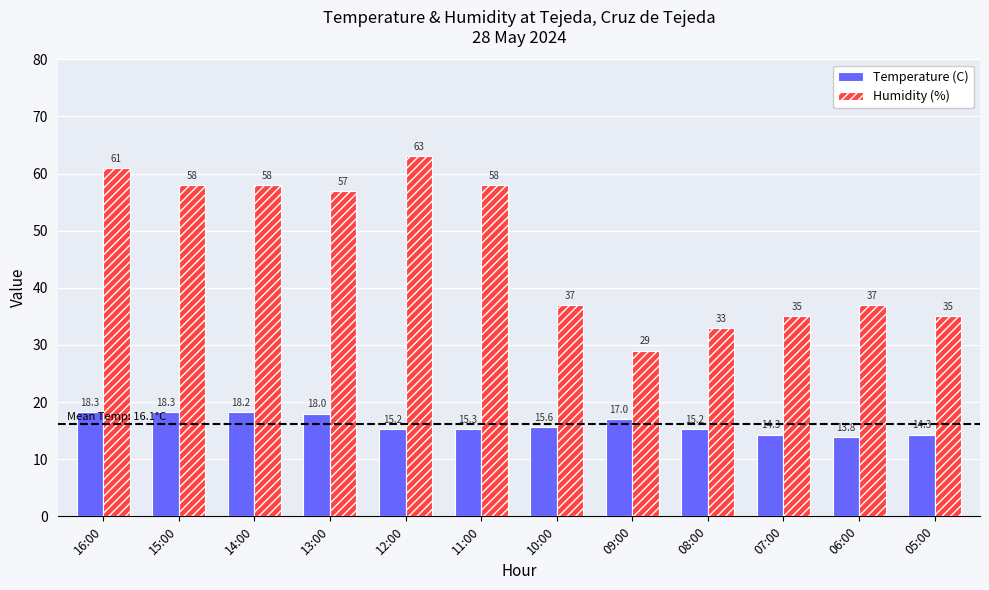

What is the greatest value displayed?

63.0